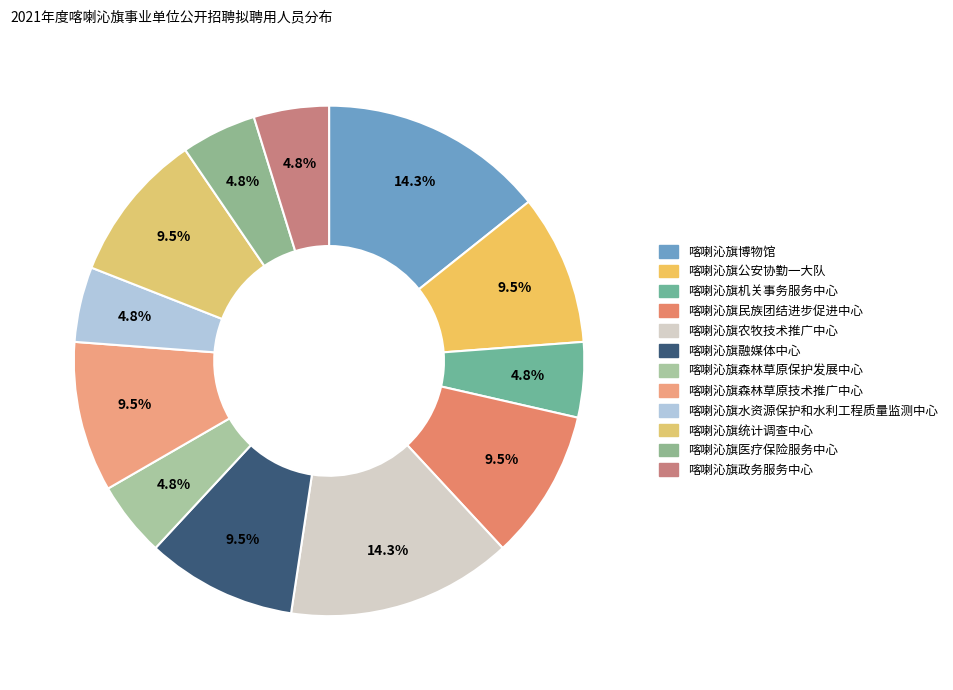

Which category has the biggest portion of the pie?

喀喇沁旗博物馆